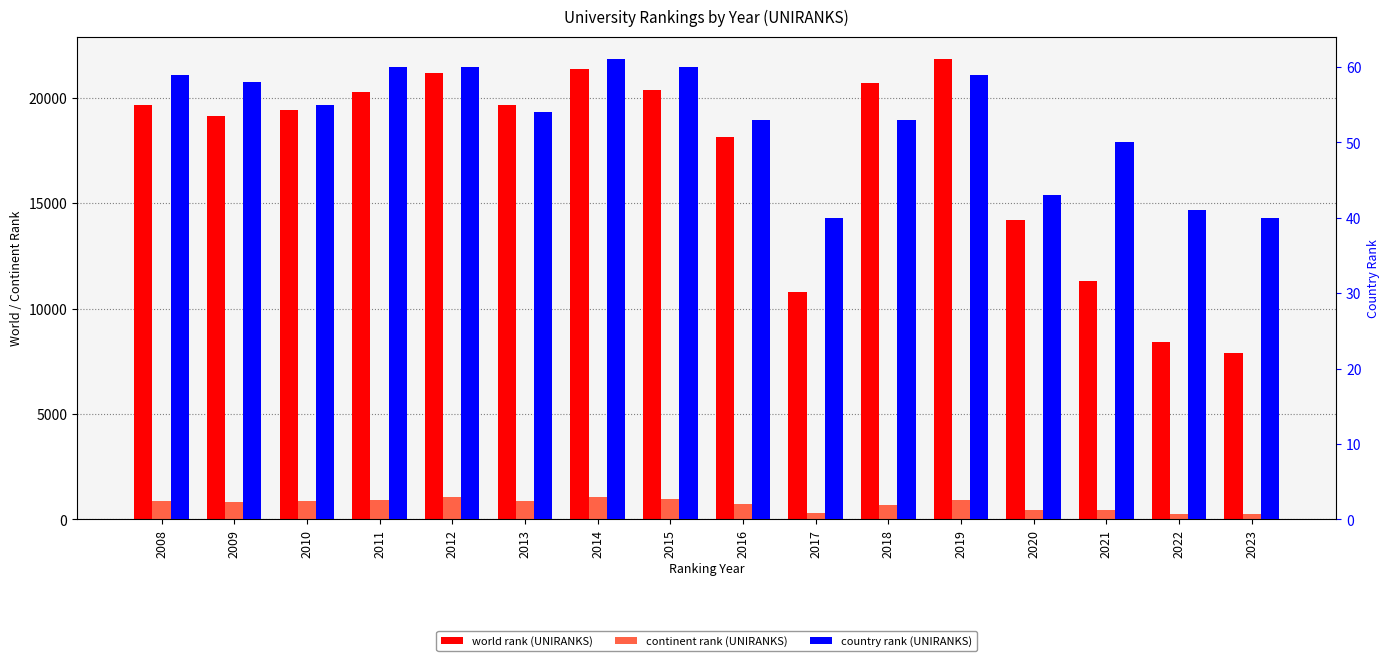

What is the average value of the country rank (UNIRANKS) series?

53